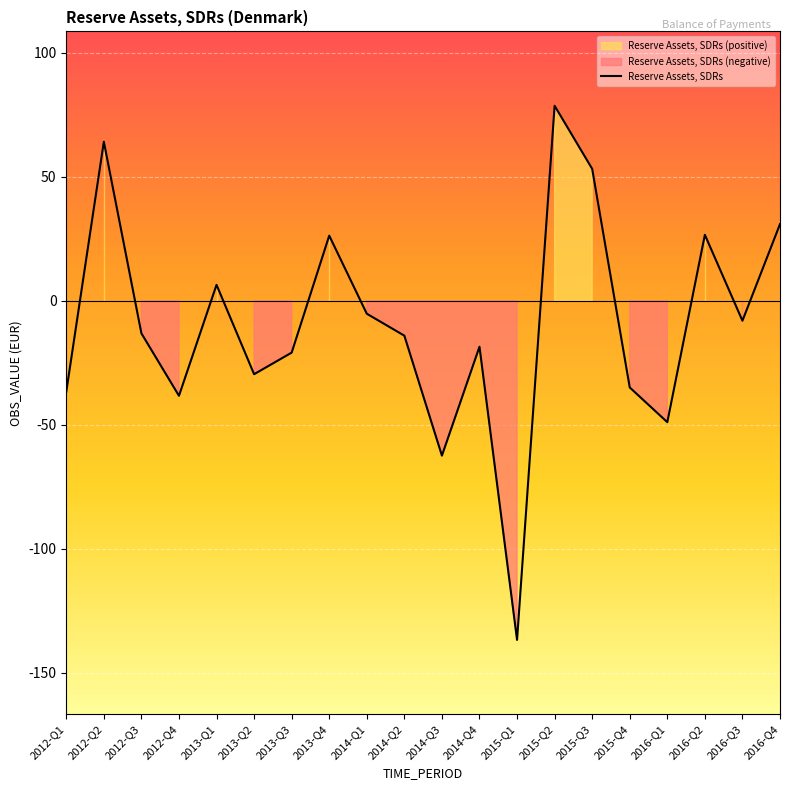

Where does the data first go above -13?

2012-Q2